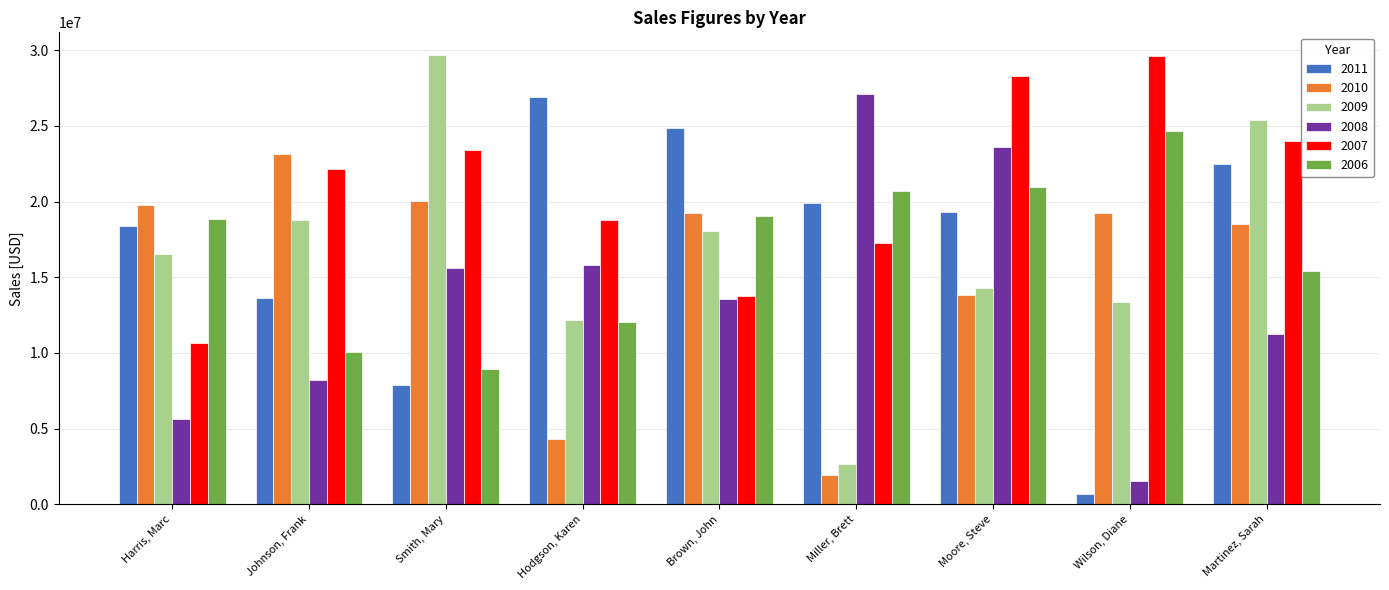

Where does the 2010 series first go above 19227358?

Harris, Marc